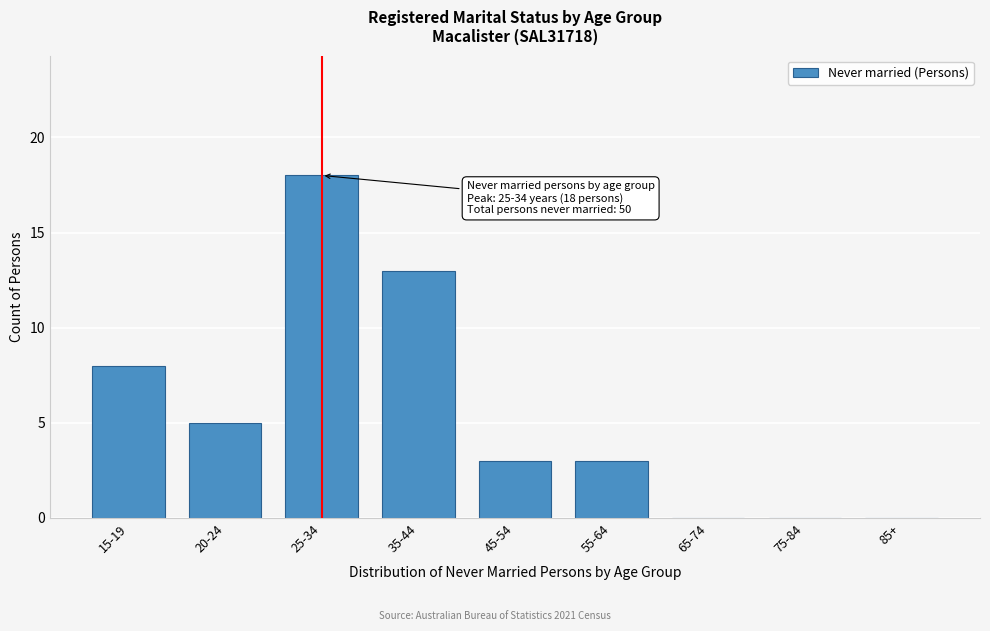

Reading right to left, what are all the values shown in this chart?

85+=0	75-84=0	65-74=0	55-64=3	45-54=3	35-44=13	25-34=18	20-24=5	15-19=8